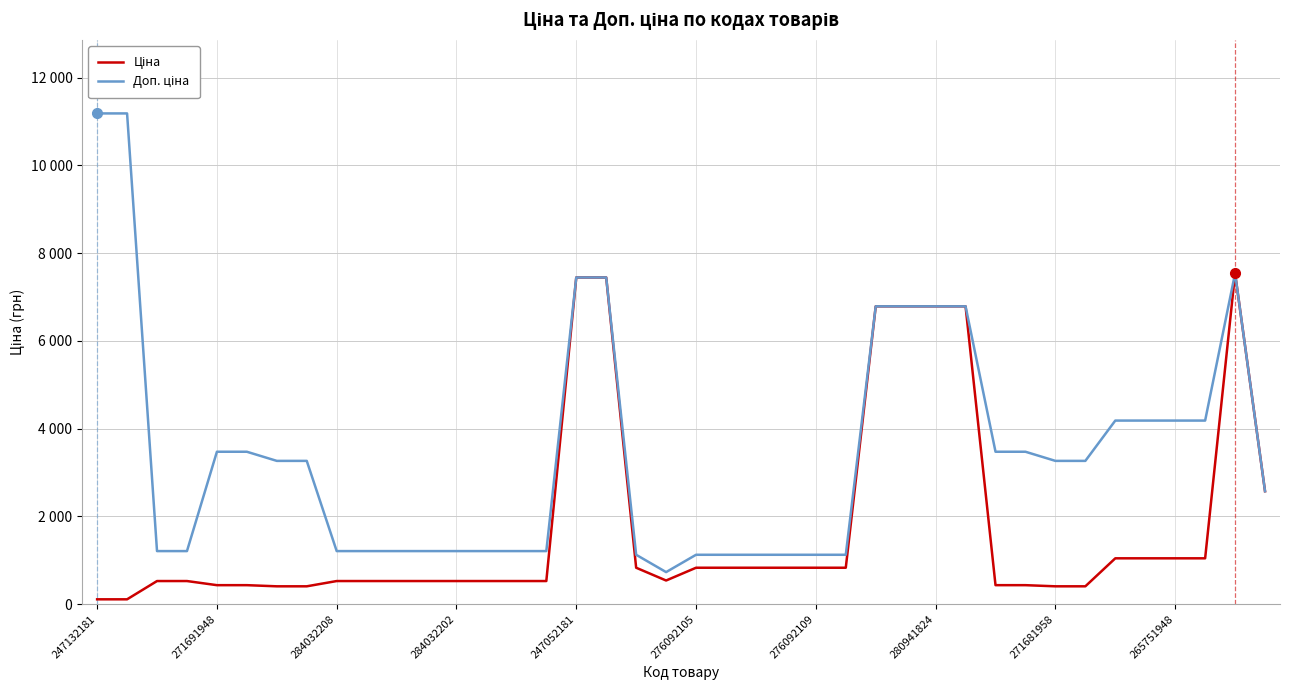

At which label does Доп. ціна reach its minimum?

19